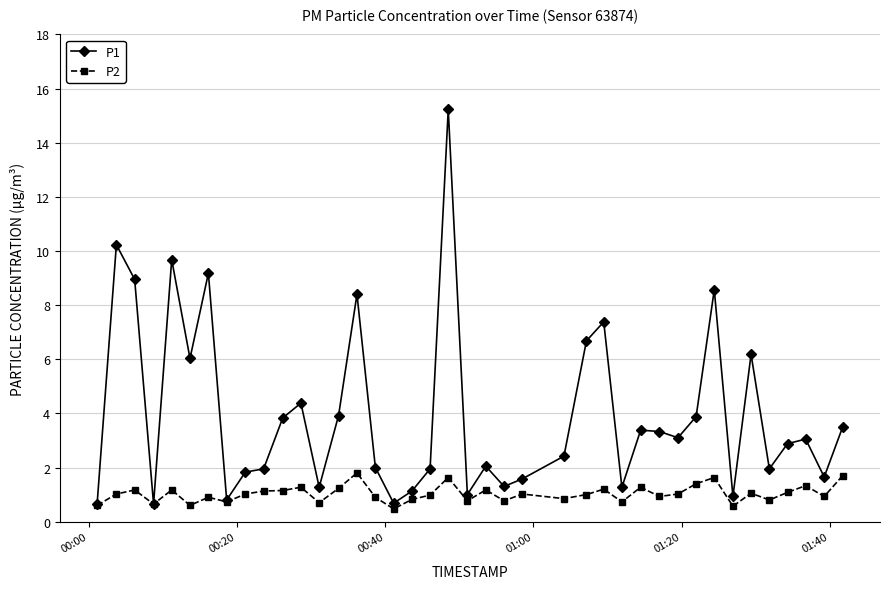

What is the minimum value for P1?

0.7